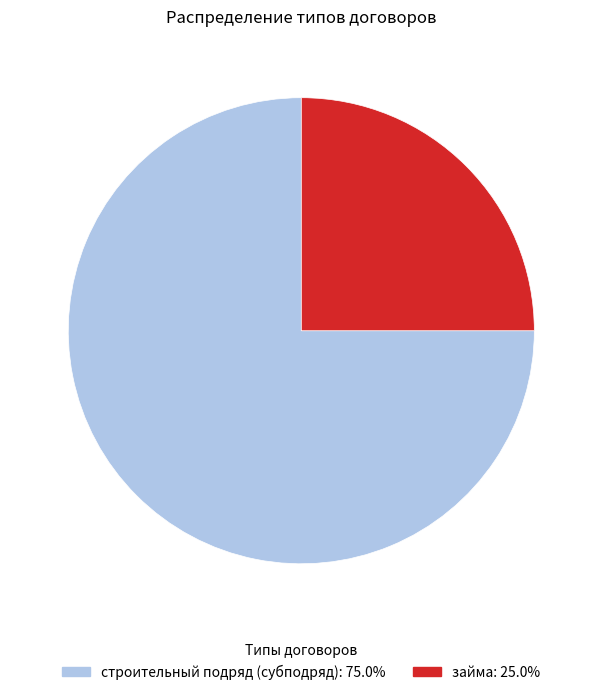

Between займа and строительный подряд (субподряд), which is larger?

строительный подряд (субподряд)